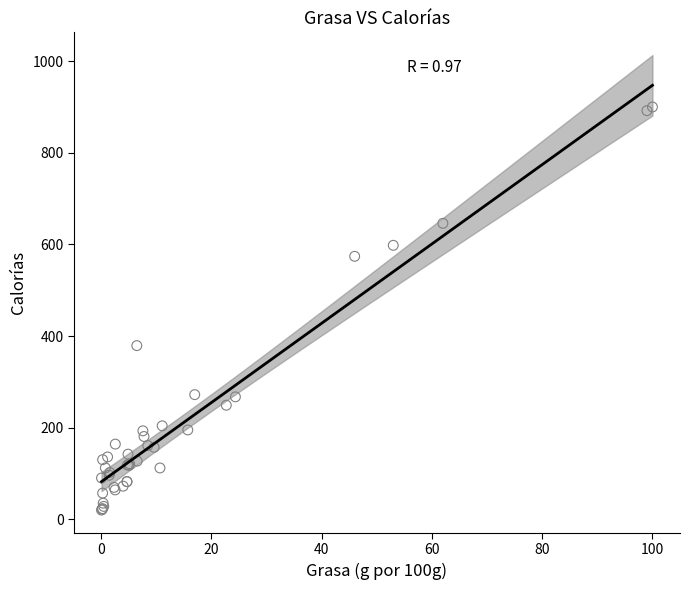

What Y value in the scatter plot is closest to 460?

379.0